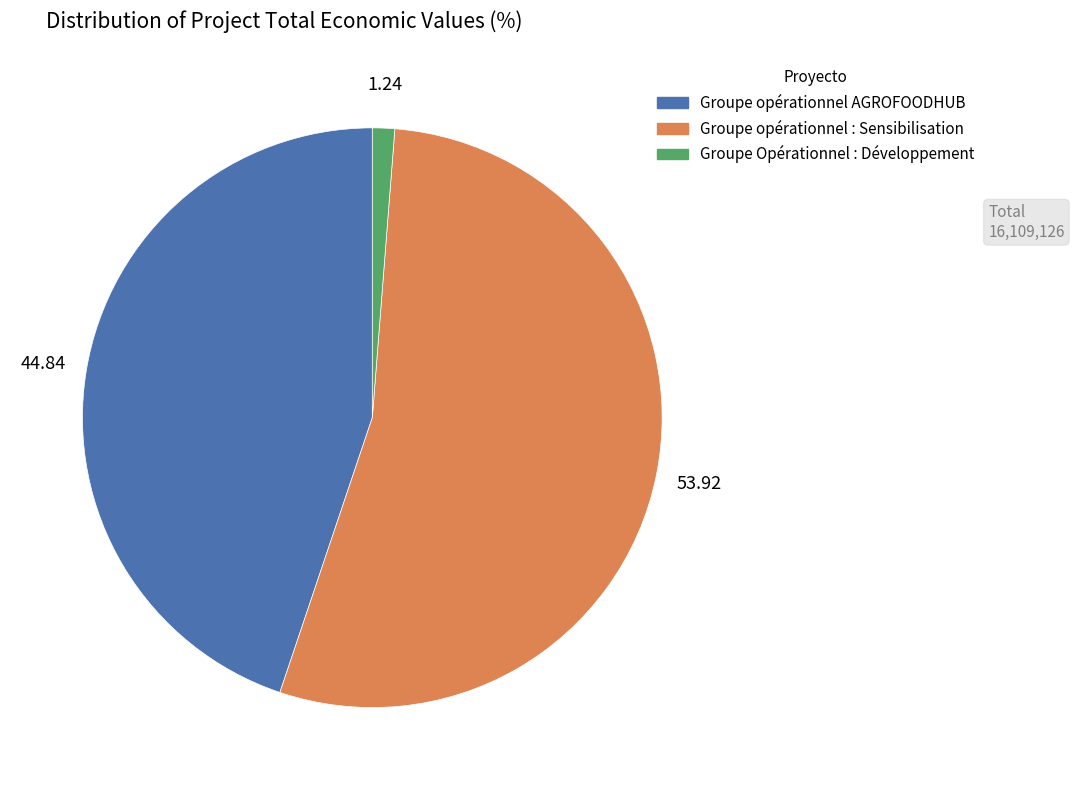

Do Groupe opérationnel AGROFOODHUB and Groupe opérationnel : Sensibilisation together represent more than half of the pie?

Yes